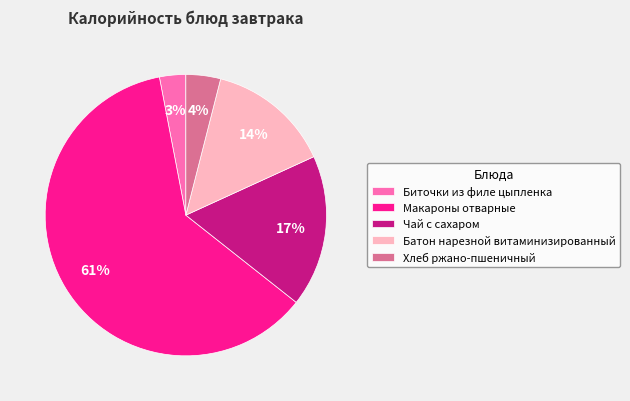

Which slice is the smallest?

Биточки из филе цыпленка